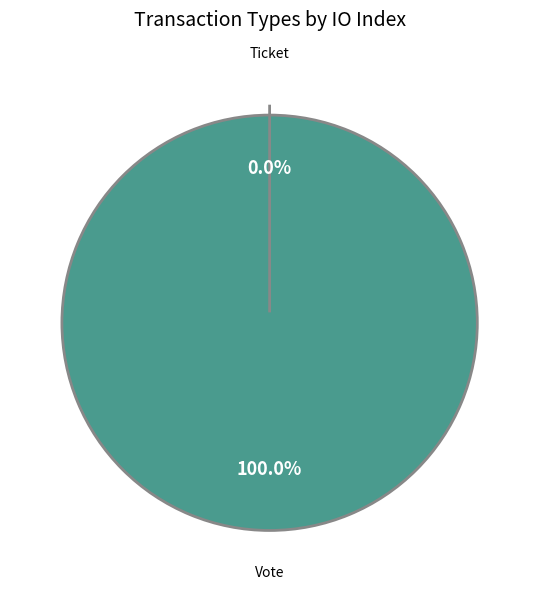

What is the change in value from Vote to Ticket?

-1